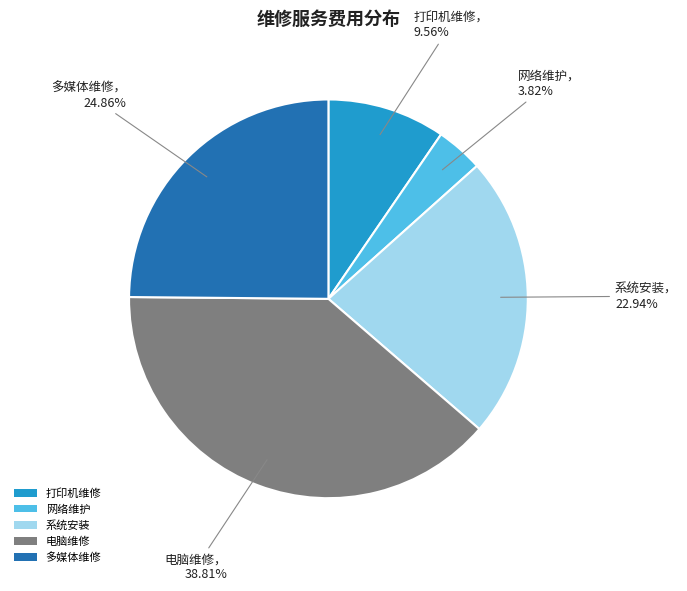

What is the total percentage of 打印机维修 and 网络维护?

13.4%